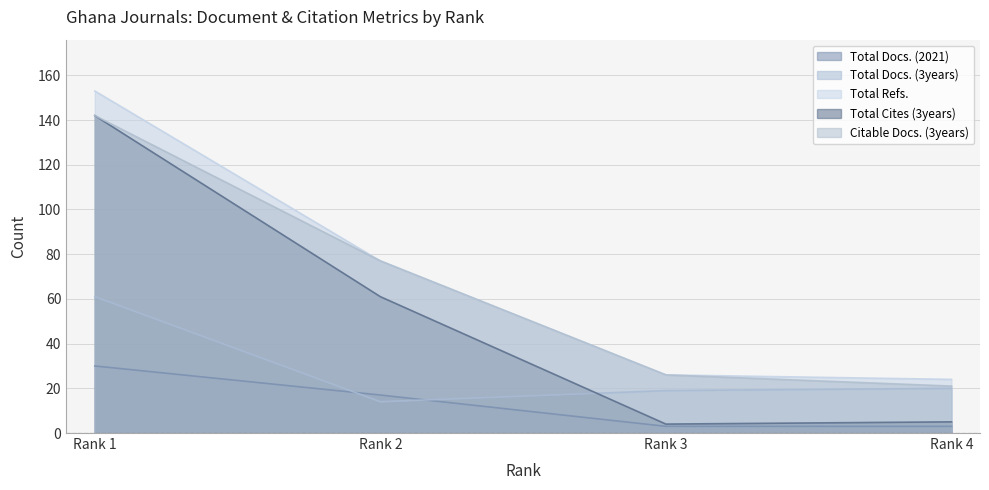

Reading left to right, transcribe all the data shown in this chart.

Total Docs. (2021): 30	17	3	3
Total Docs. (3years): 61	14	19	20
Total Refs.: 153	77	26	24
Total Cites (3years): 142	61	4	5
Citable Docs. (3years): 142	77	26	21